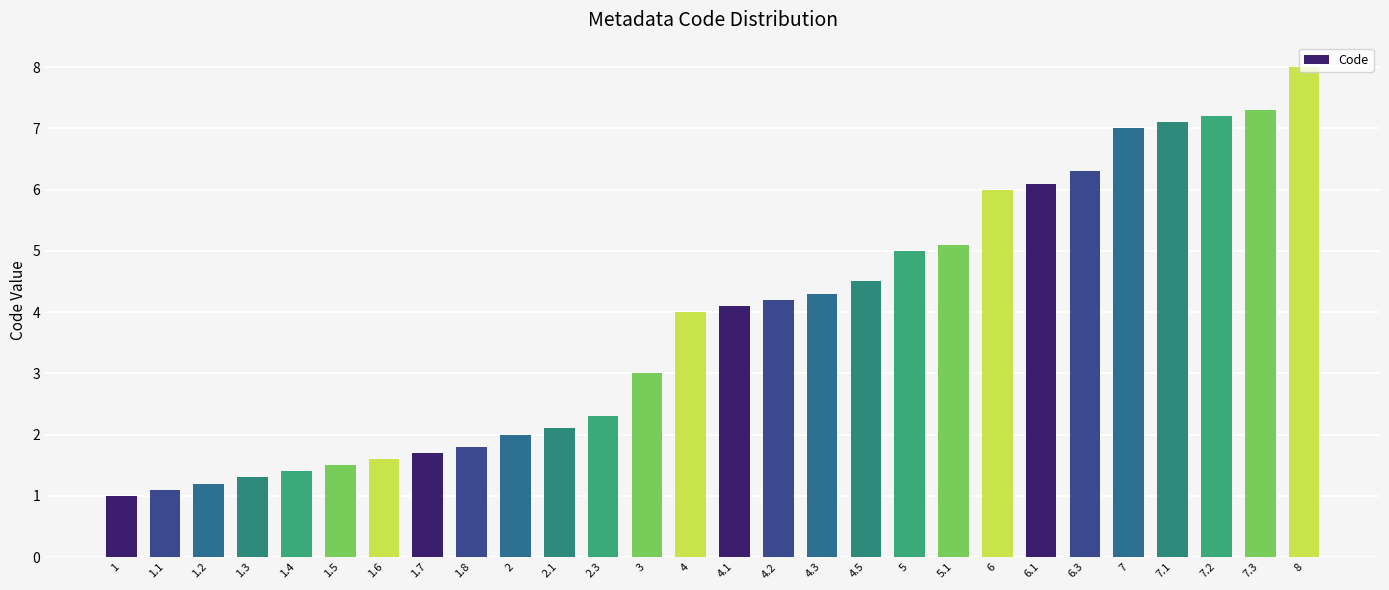

What is the difference between the maximum and minimum values?

7.0